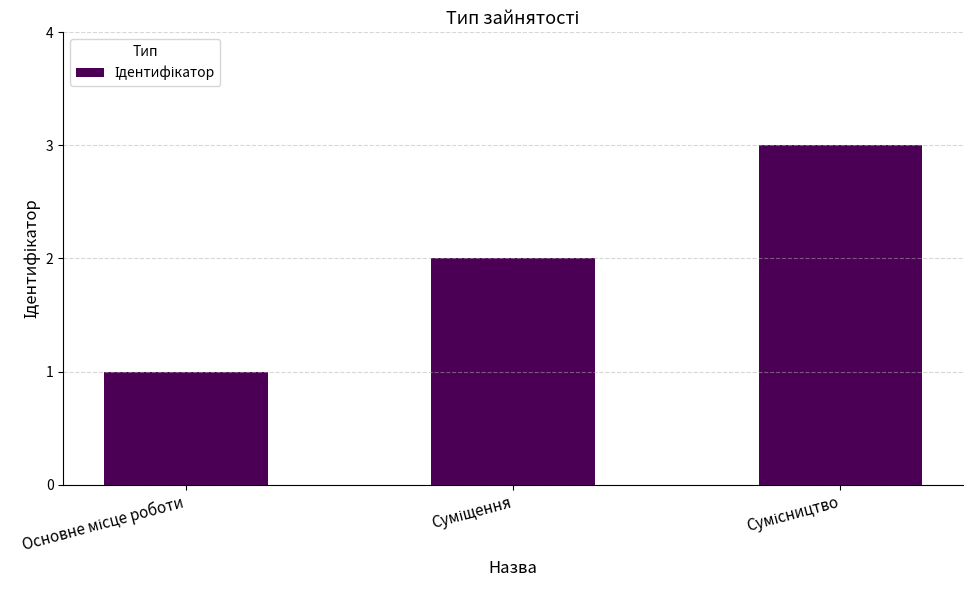

What is the greatest value displayed?

3